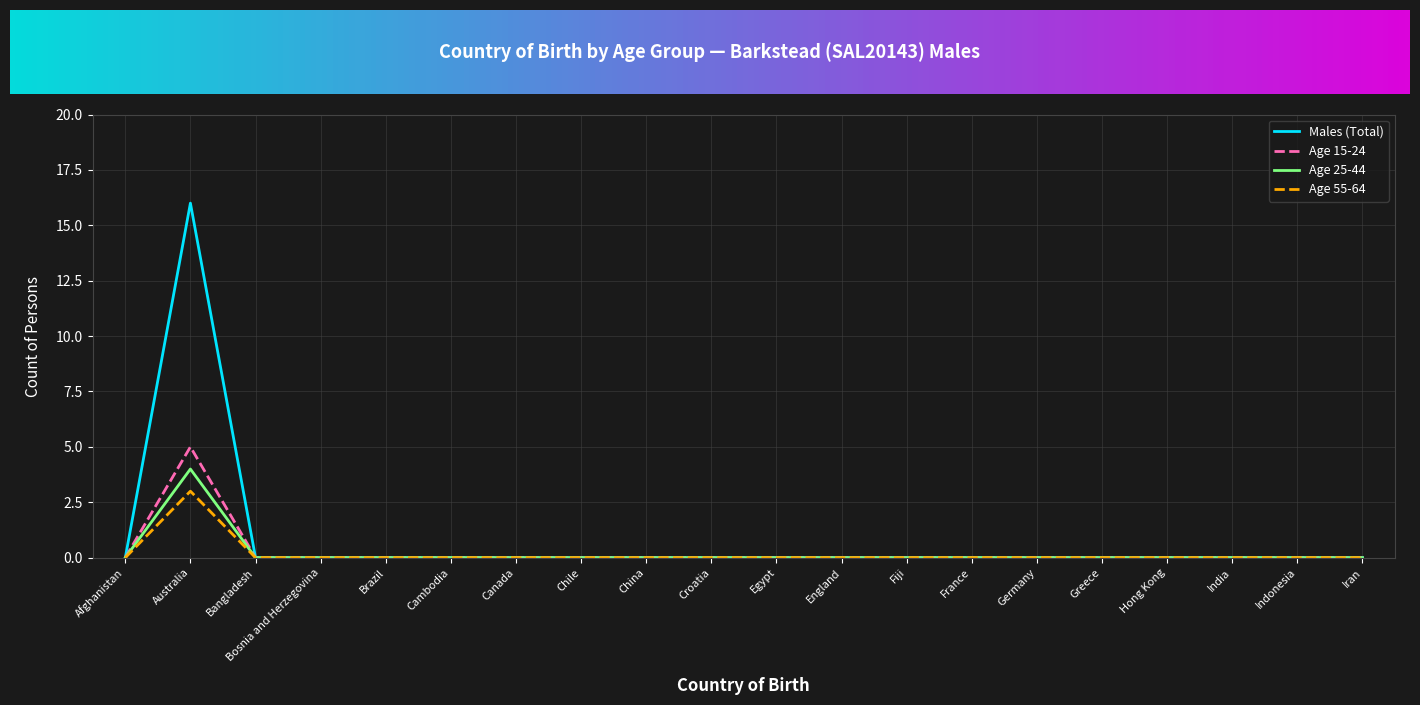

Reading left to right, list all the values displayed in this chart.

Males (Total): 0	16	0	0	0	0	0	0	0	0	0	0	0	0	0	0	0	0	0	0
Age 15-24: 0	5	0	0	0	0	0	0	0	0	0	0	0	0	0	0	0	0	0	0
Age 25-44: 0	4	0	0	0	0	0	0	0	0	0	0	0	0	0	0	0	0	0	0
Age 55-64: 0	3	0	0	0	0	0	0	0	0	0	0	0	0	0	0	0	0	0	0